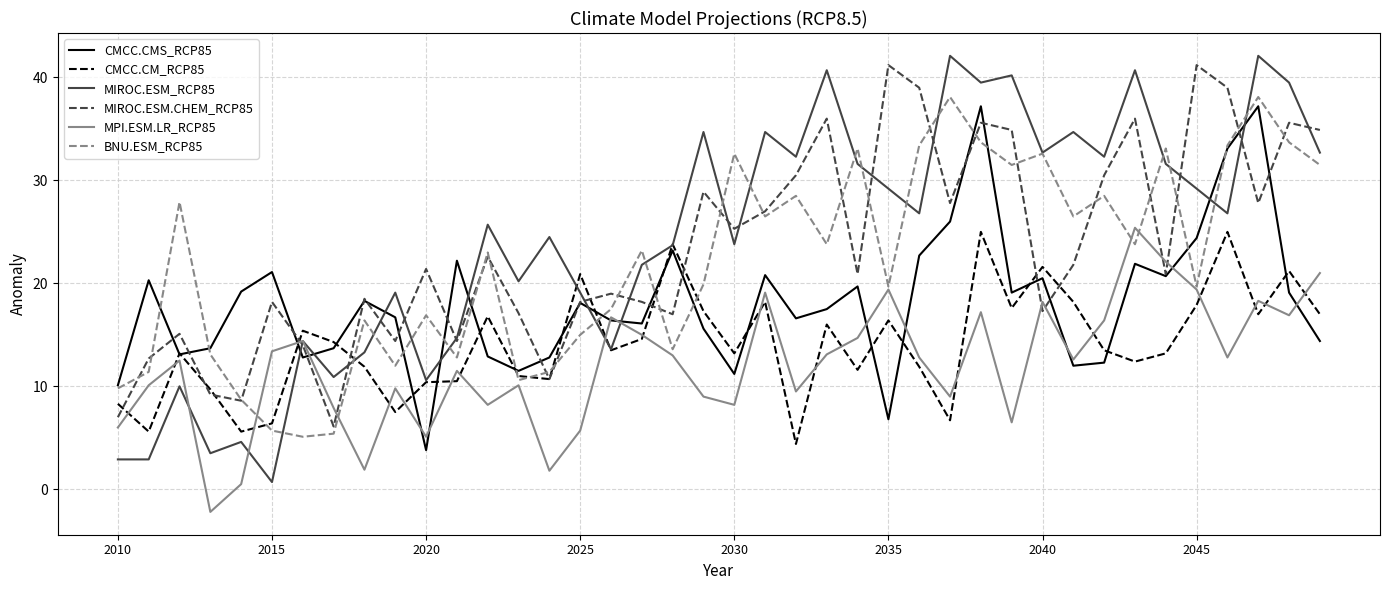

What is the minimum value for MIROC.ESM.CHEM_RCP85?

6.1